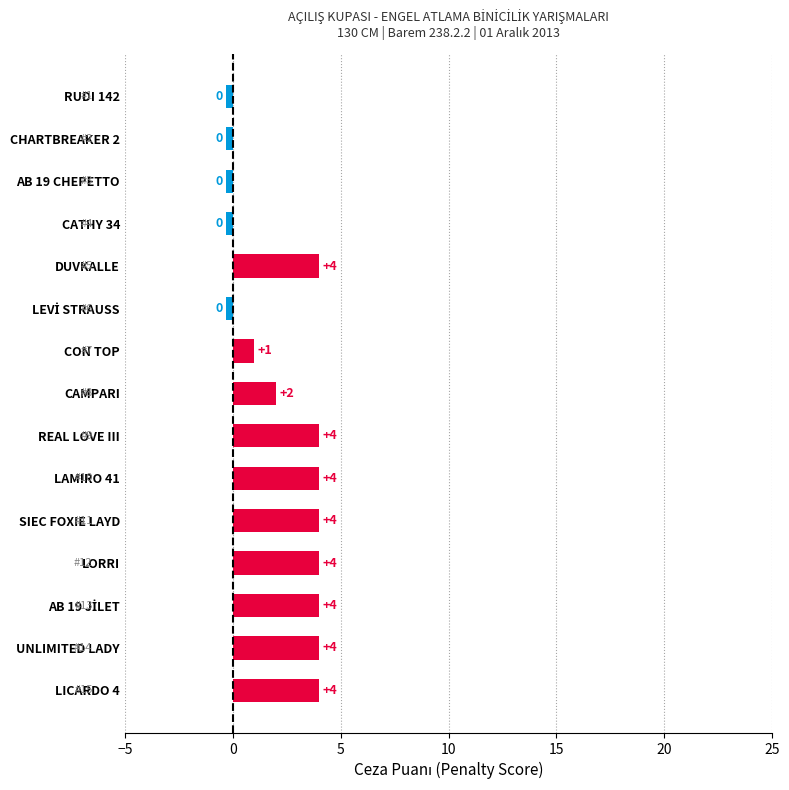

What is the smallest value displayed?

-0.3